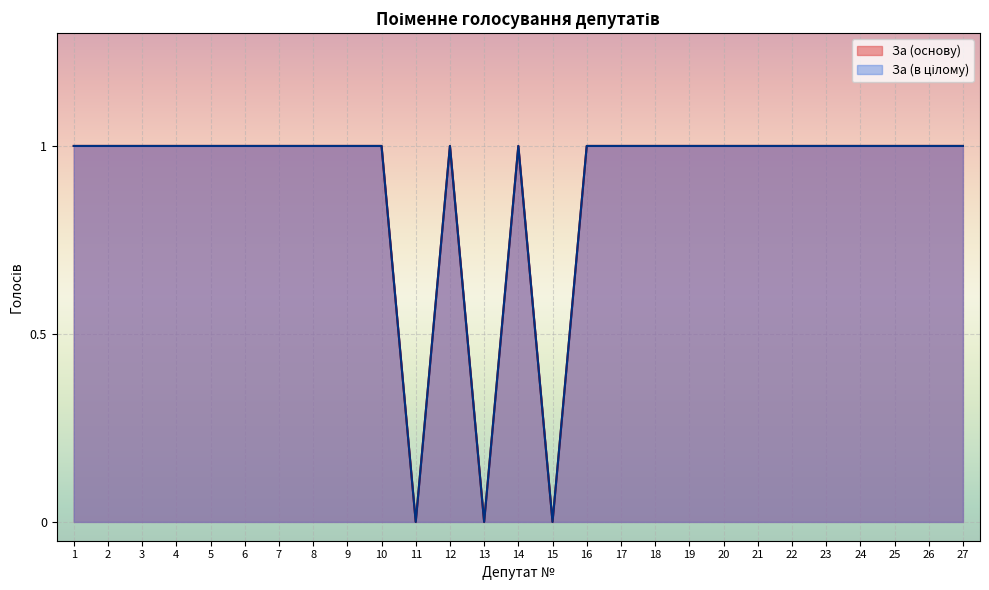

In За (основу), how many points are higher than both neighbors (excluding endpoints)?

2